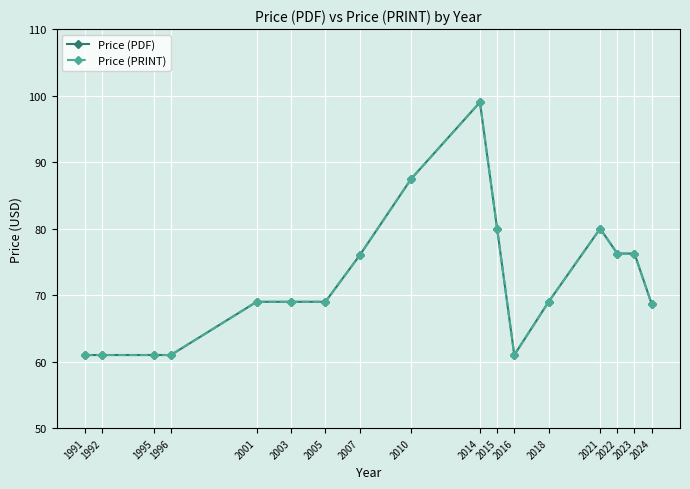

True or false: Price (PDF) and Price (PRINT) cross at least once.

False